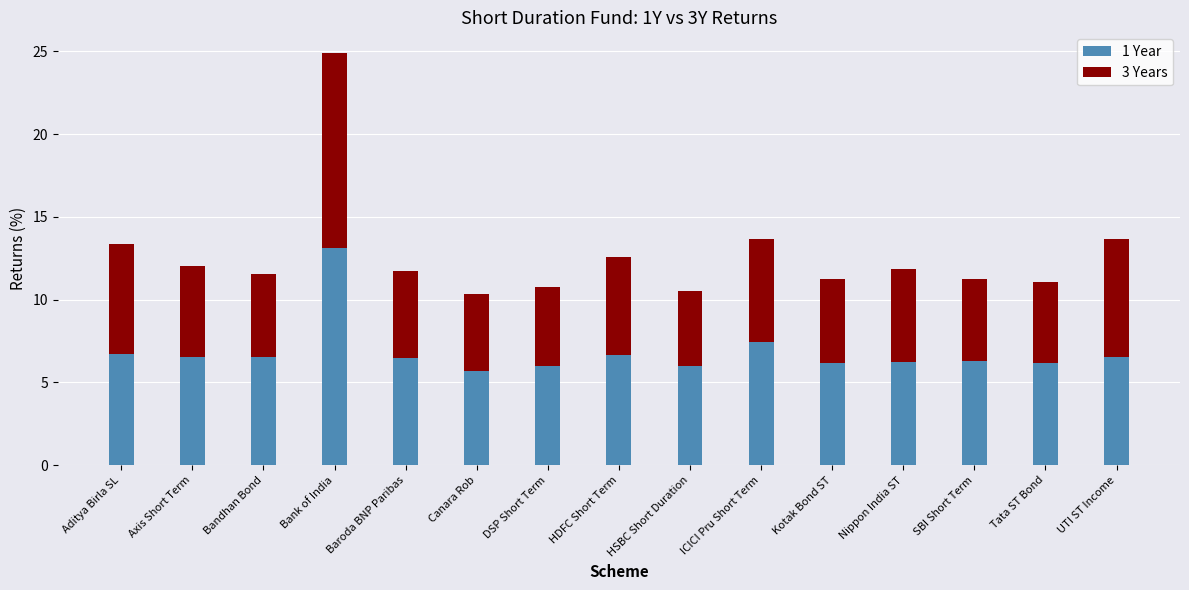

Are the bars grouped side by side (vs. stacked)?

No